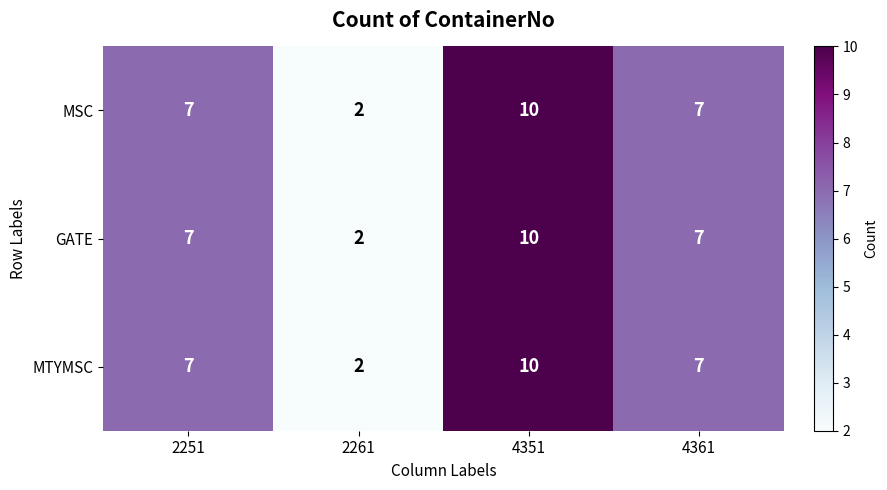

What is the maximum value for MSC?

10